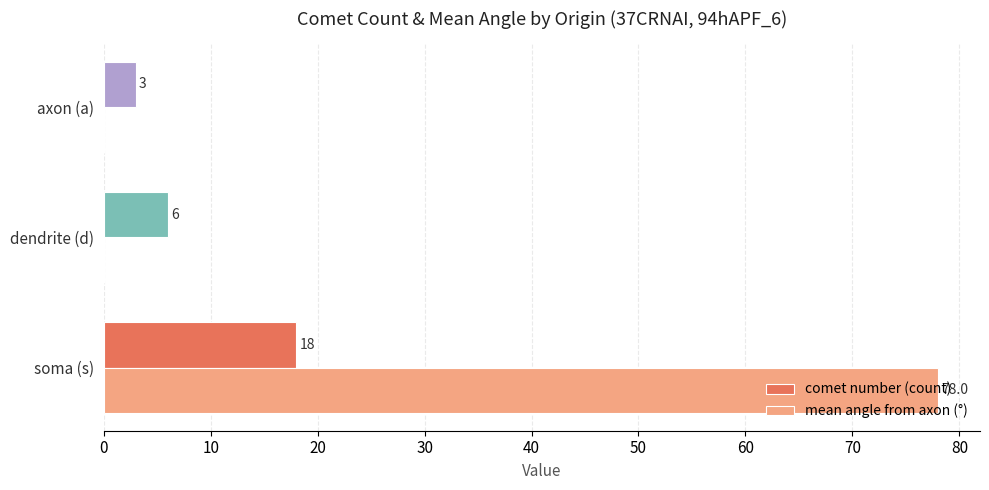

The comet number (count) series shows 8.2 at soma (s). True or false?

False